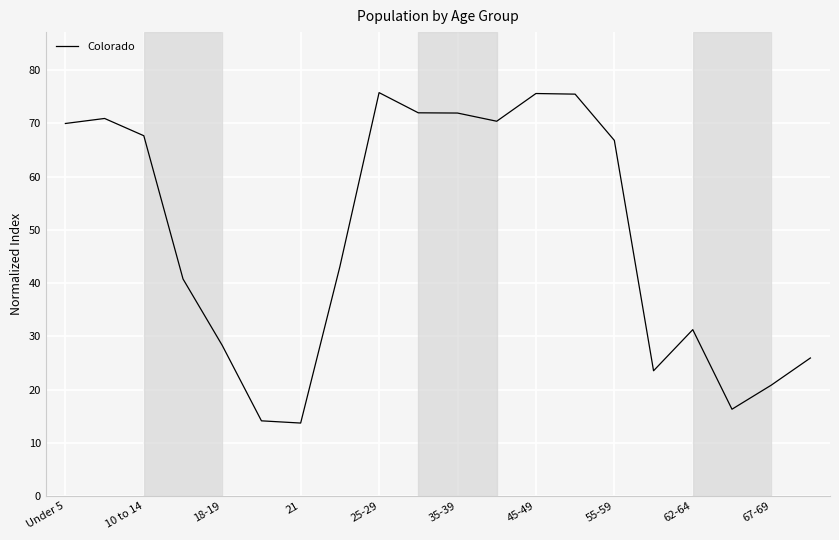

What is the minimum value shown in the chart?

13.7